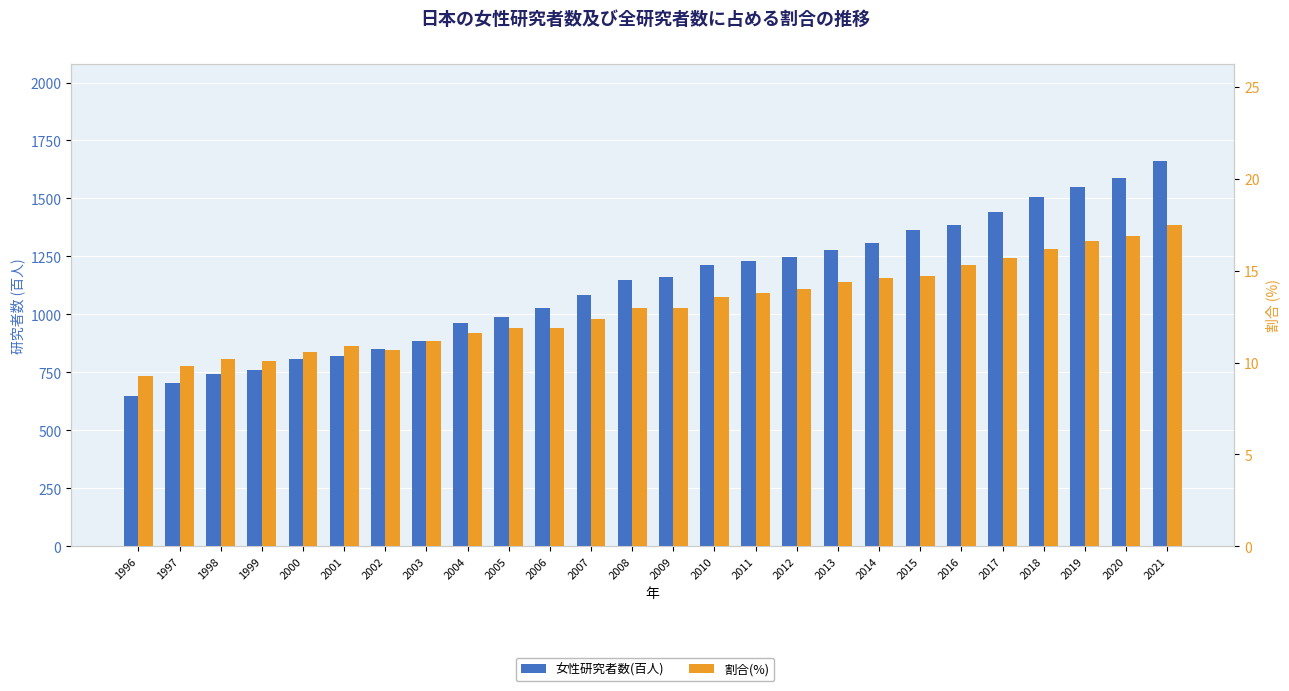

What is the value of the 割合(%) bar at the 20th from the left?

14.7